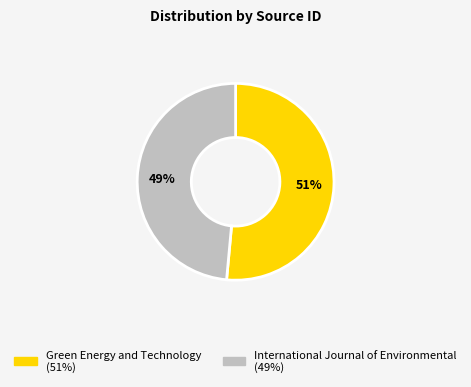

Which has a higher value, International Journal of Environmental or Green Energy and Technology?

Green Energy and Technology